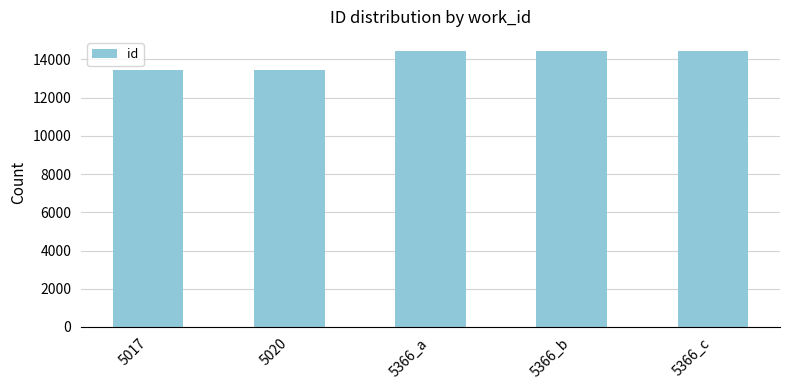

True or false: the data shows 13462 at 5020.

True